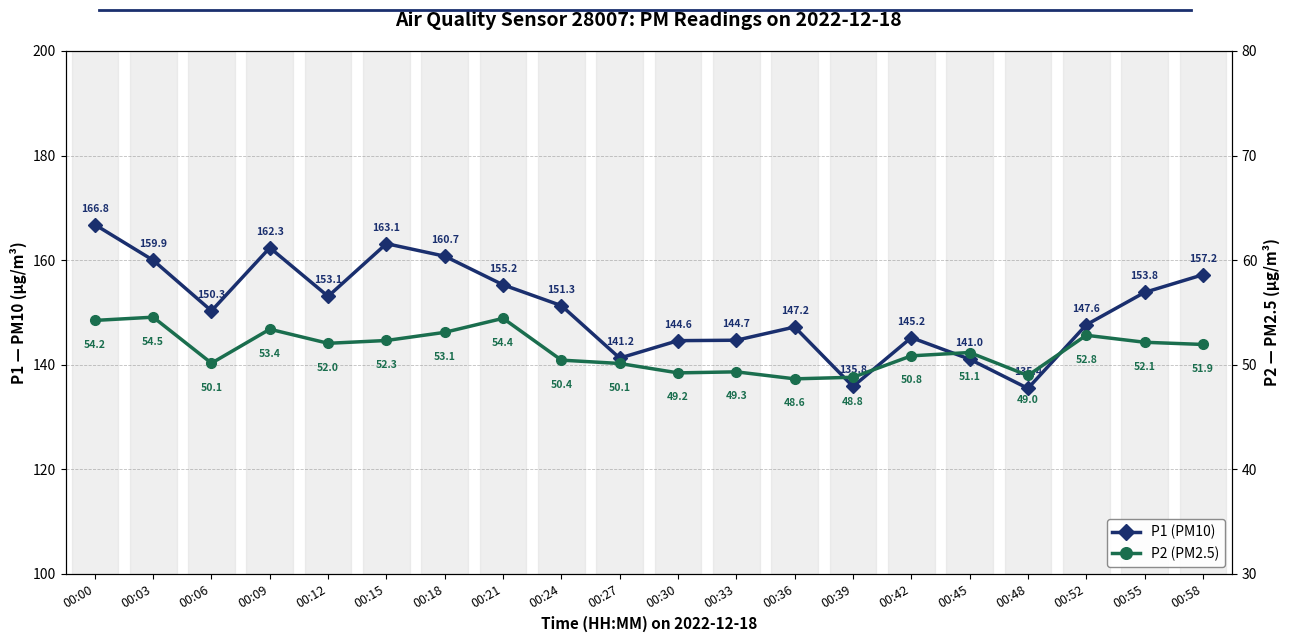

At which category is the sum across all series the highest?

00:00